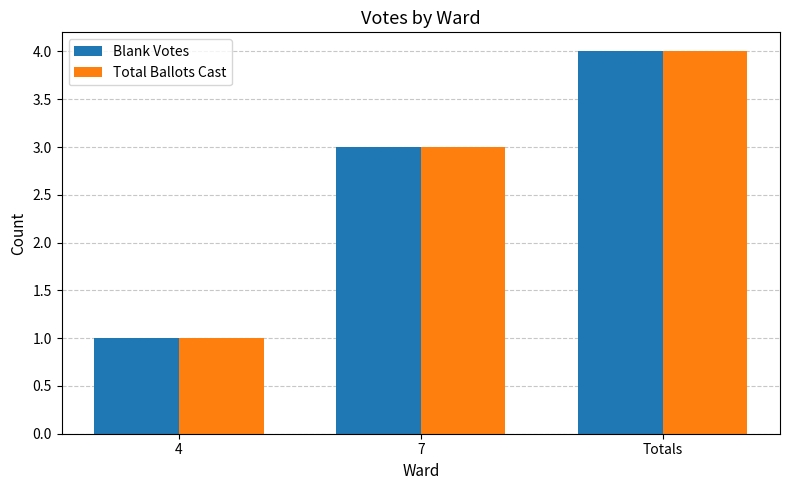

How many bars are there in total?

6